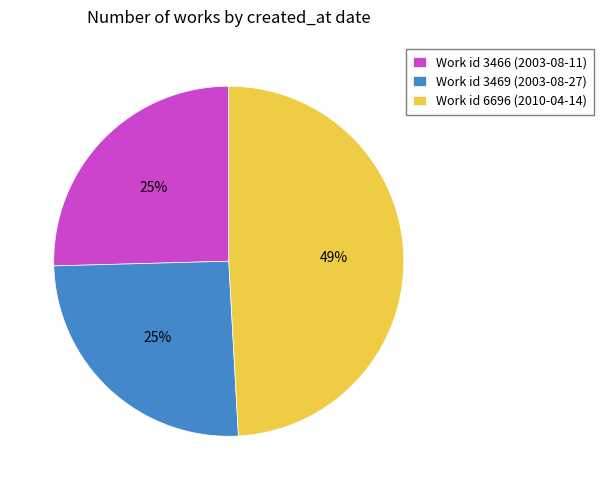

Does Work id 3469 (2003-08-27) represent more than half of the total?

No